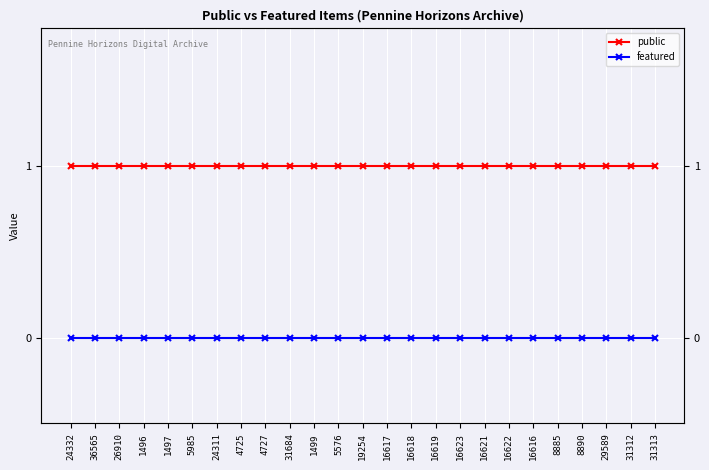

At which label does featured reach its minimum?

24332